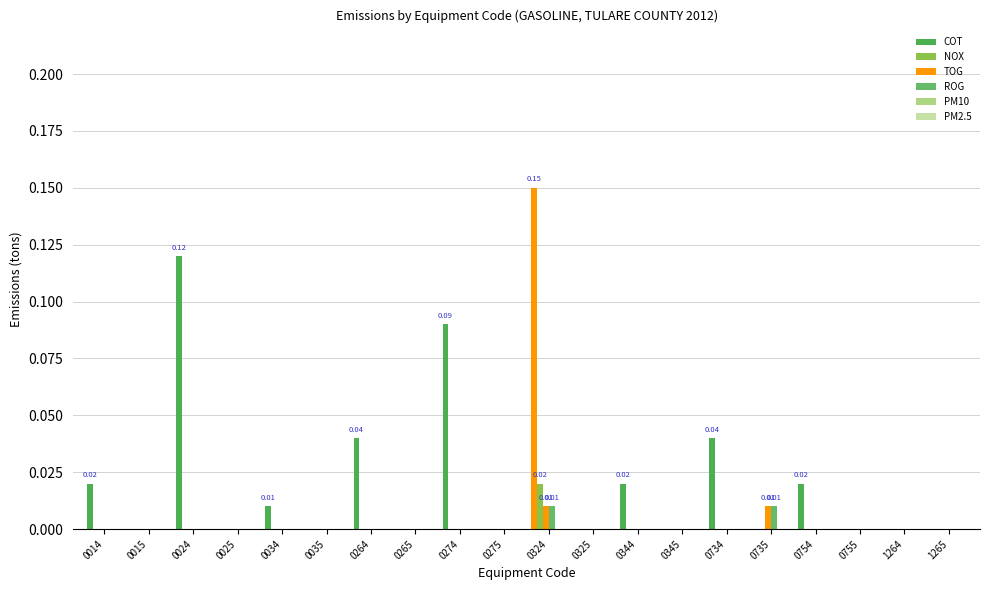

Count the number of data series in this chart.

4